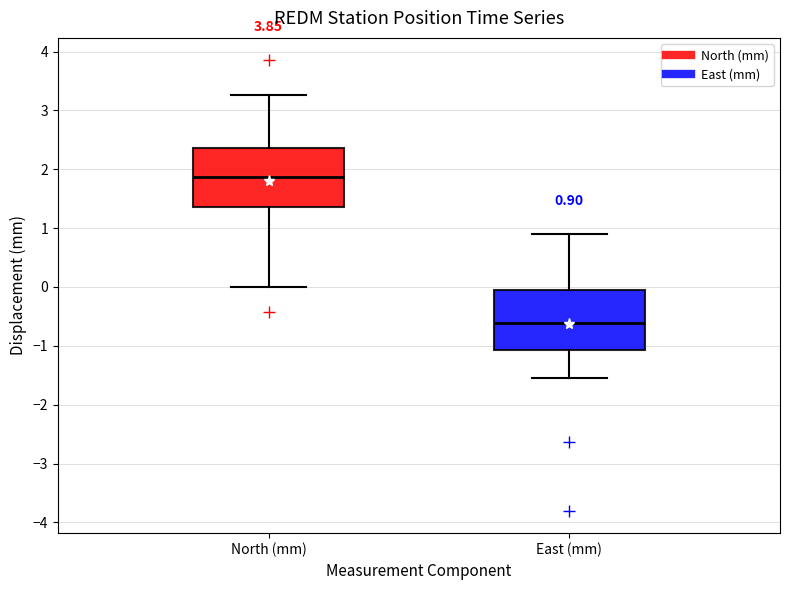

Which box has the lowest median line?

East (mm)